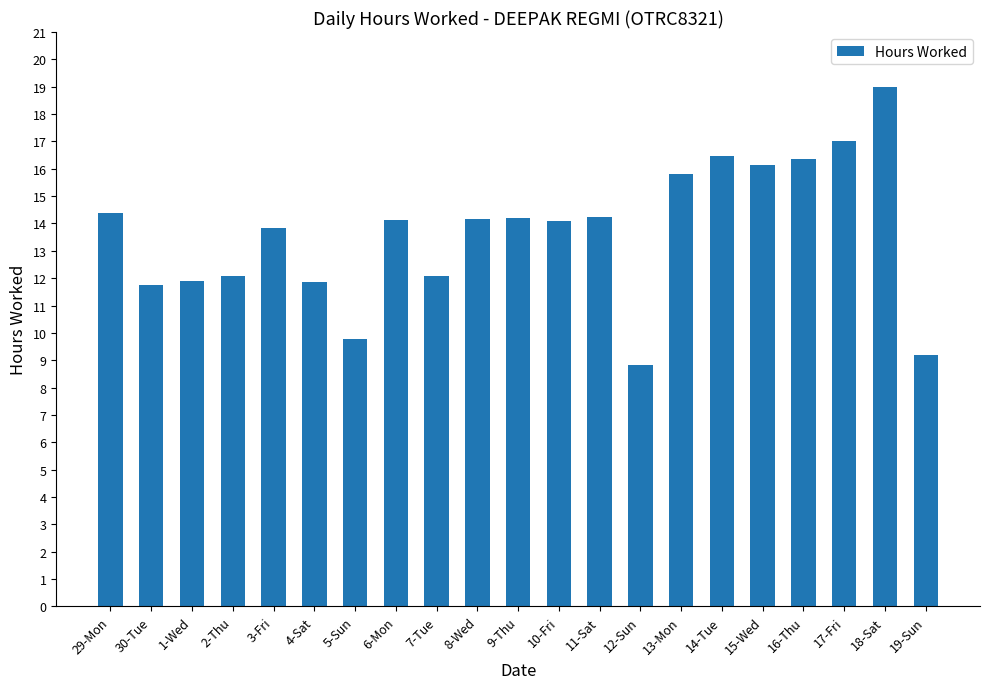

How many values are below 14?

9